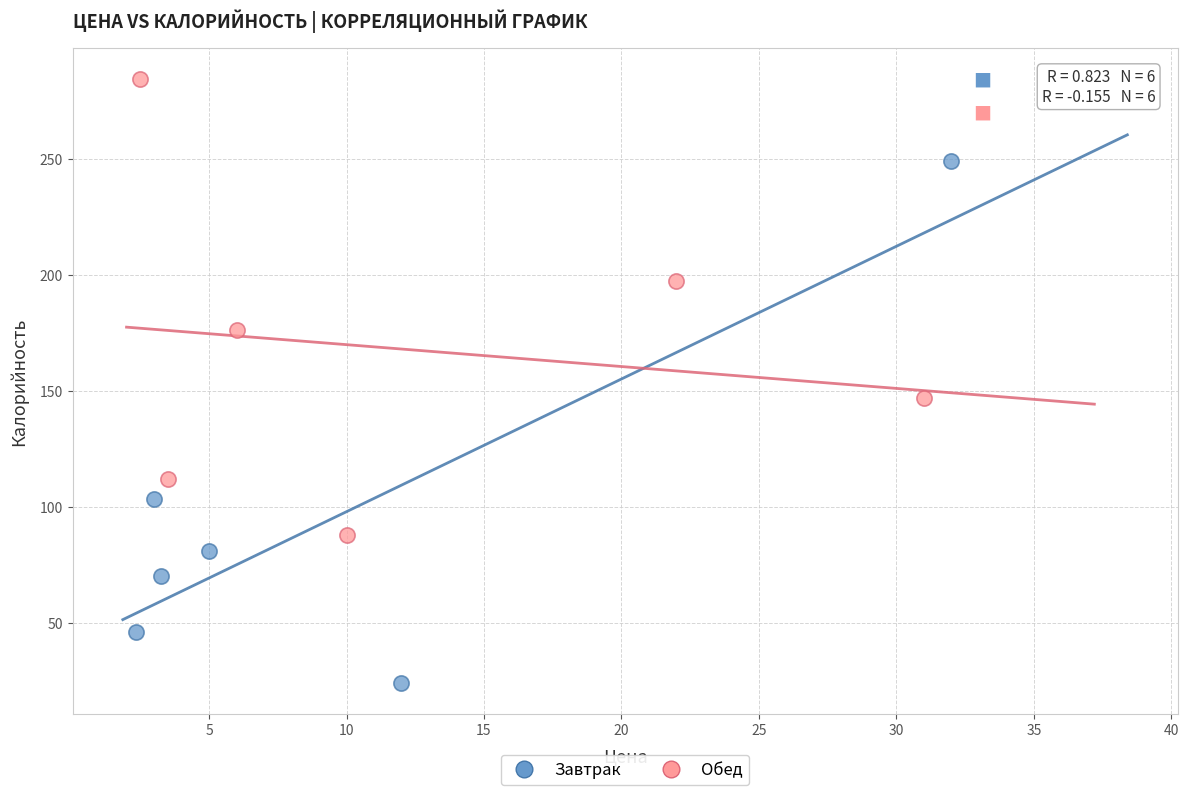

Which series reaches the minimum Y coordinate?

Завтрак